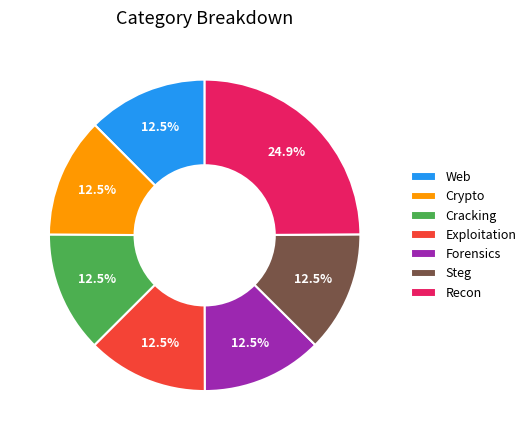

How much of the chart is everything except Steg?

87.5%